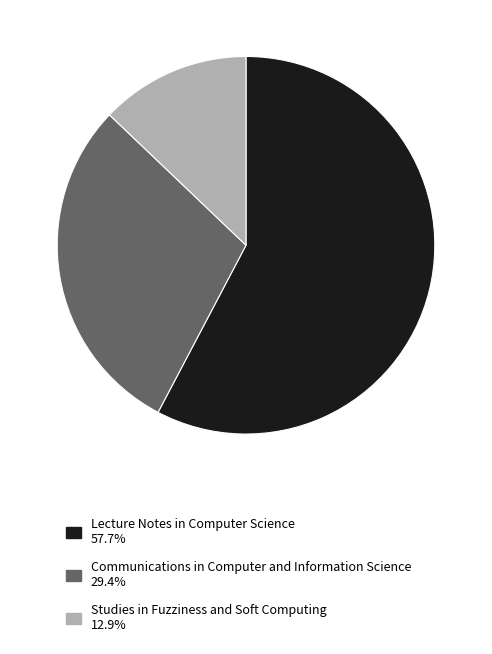

Approximately how many times larger is the value at Communications in Computer and Information Science 29.4% compared to Studies in Fuzziness and Soft Computing 12.9%?

2.3